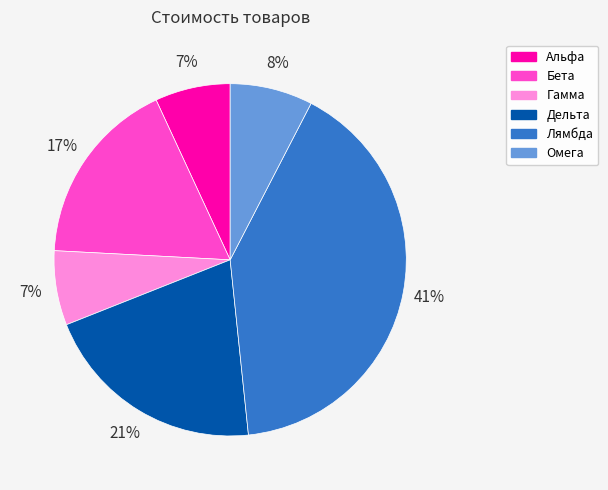

How many segments does this pie chart have?

6